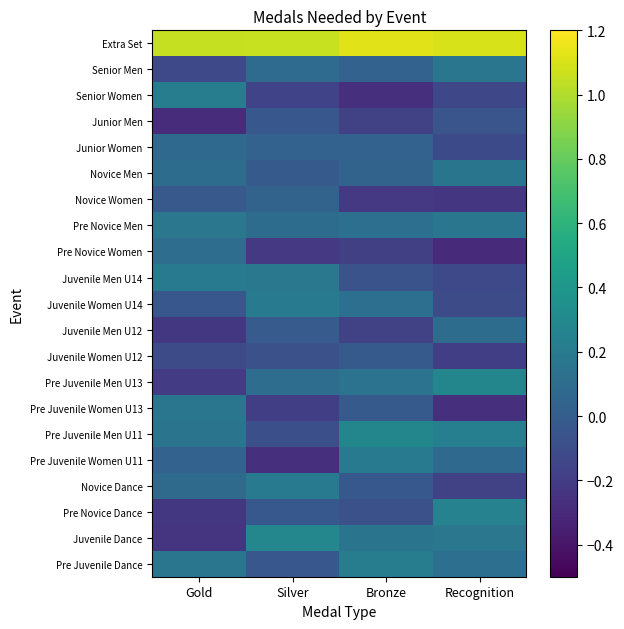

Which has a higher value, Gold or Silver?

Gold